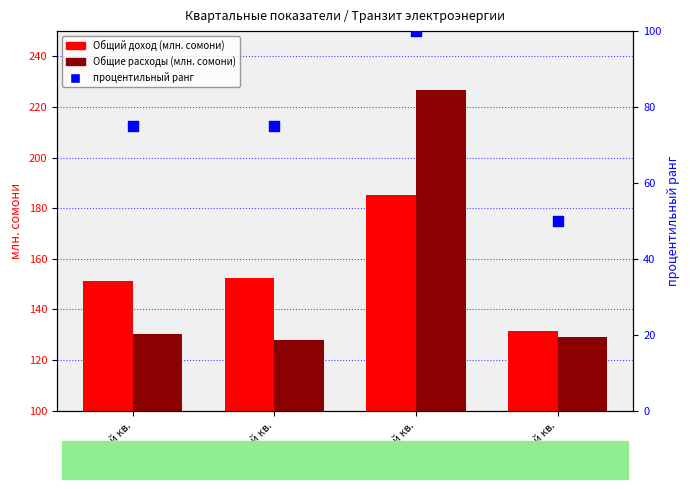

Which series has the widest spread of Y values?

Общие расходы